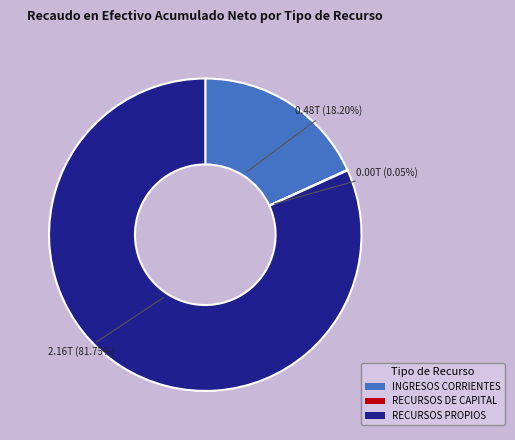

Is there any slice that represents more than half of the pie?

Yes